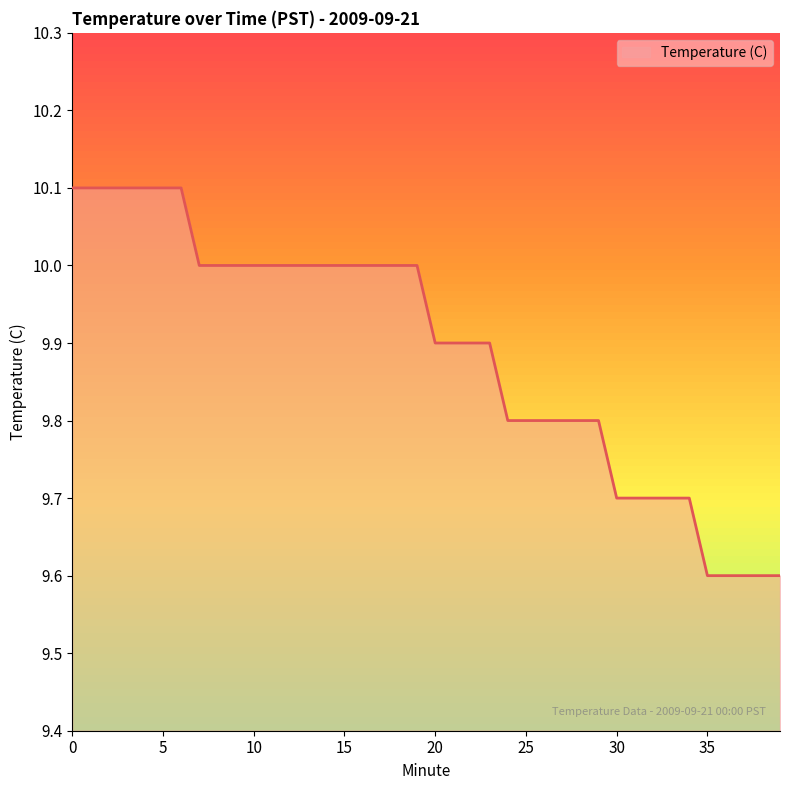

What is the minimum value shown in the chart?

9.6